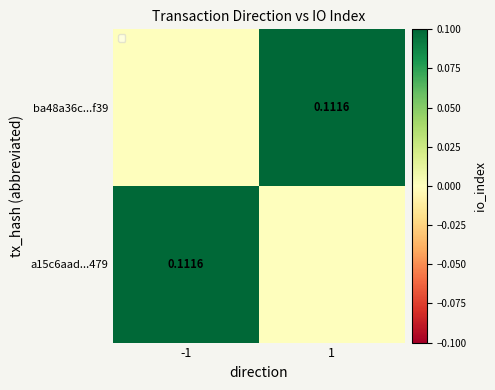

What is the difference between the a15c6aad...479 values at -1 and 1?

0.1